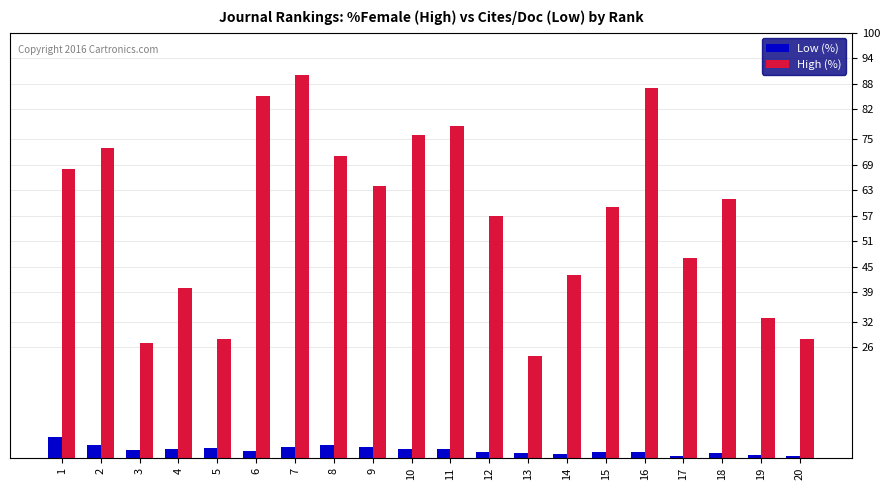

At how many categories does at least one series exceed 67?

8